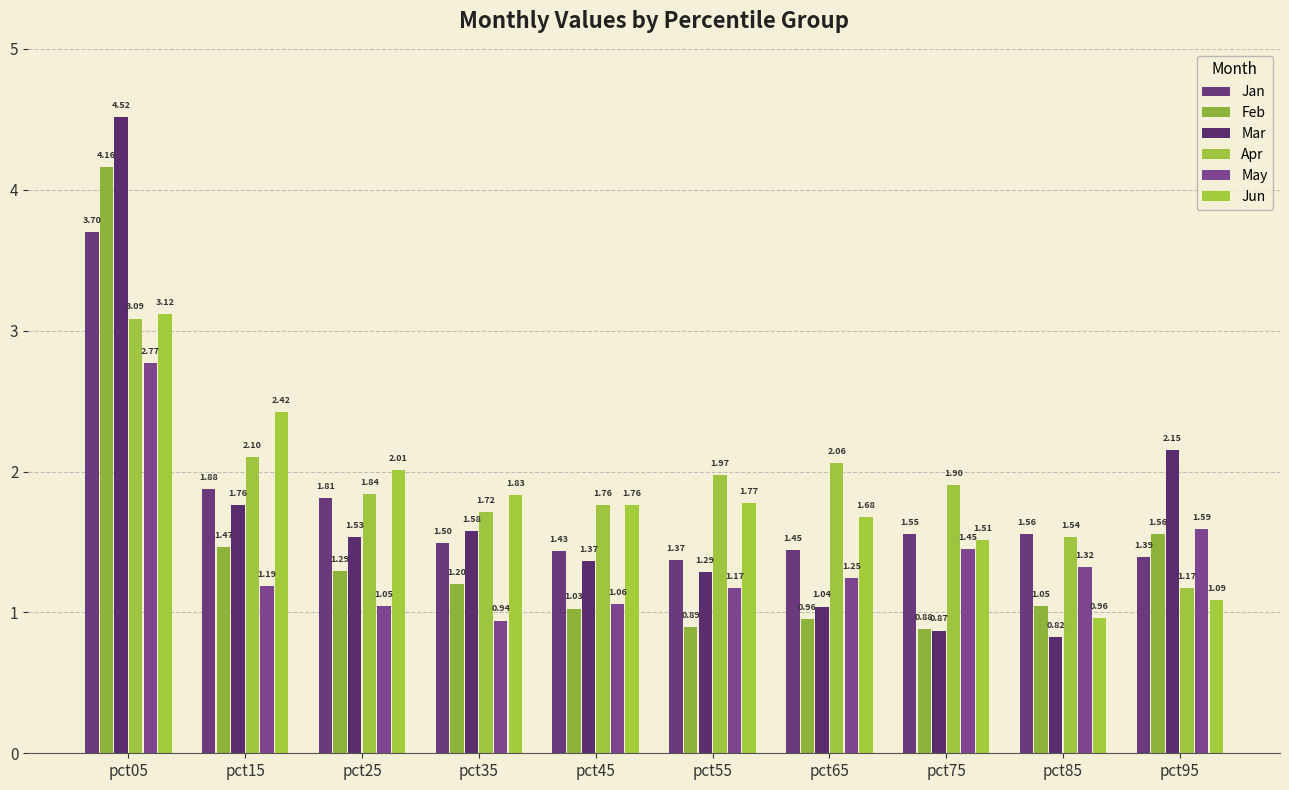

What is the difference between the maximum and minimum values in the Apr series?

1.9